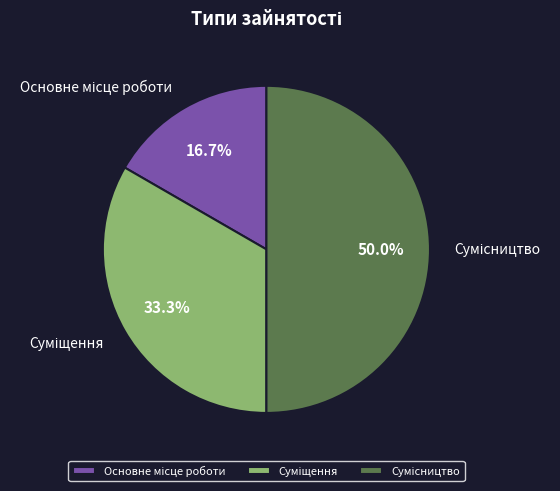

How many slices are in this pie chart?

3